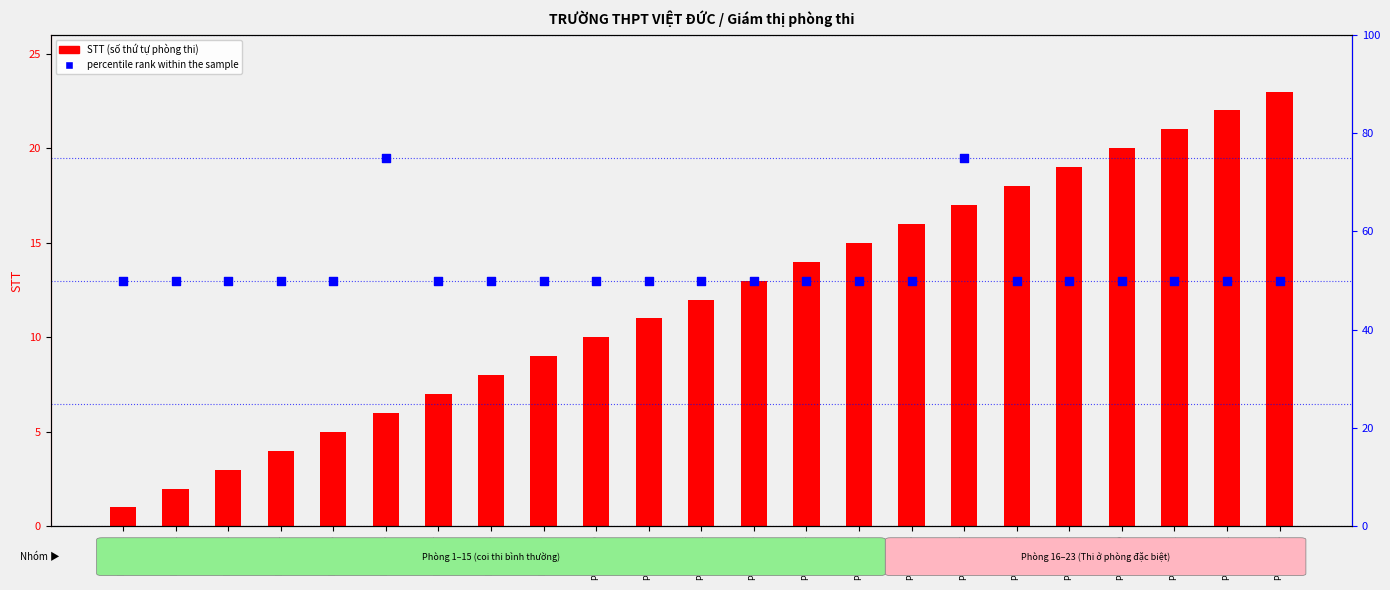

Which series contains the highest Y value?

percentile rank within the sample